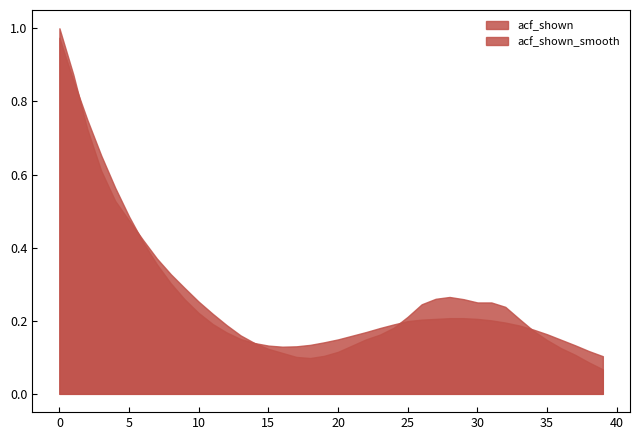

Rank the series at 39 from lowest to highest value.

acf_shown, acf_shown_smooth